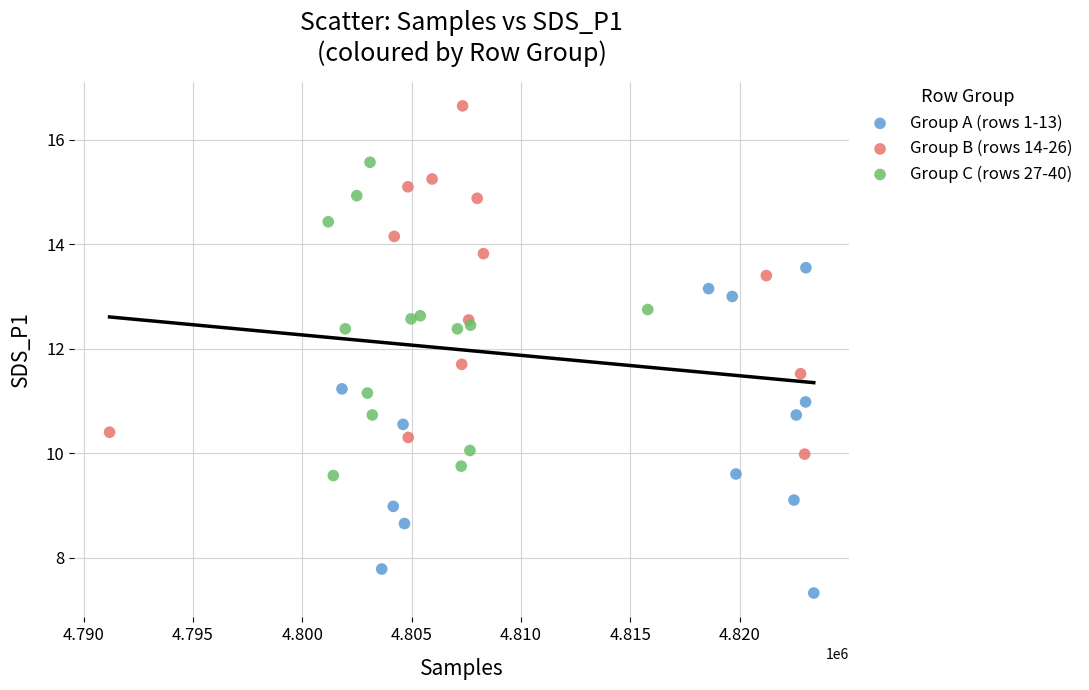

Which series contains the highest Y value?

Group B (rows 14-26)